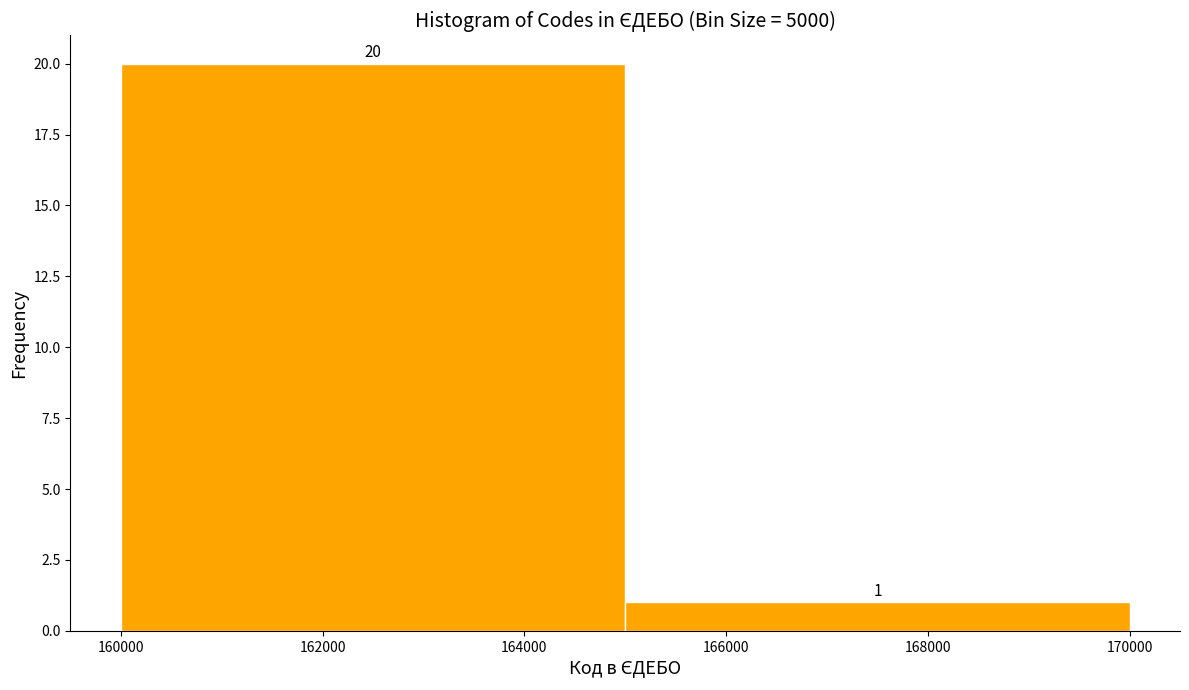

Reading left to right, list every bar in this chart as the range it spans on the x-axis followed by its height.

160000 to 165000: 20
165000 to 170000: 1